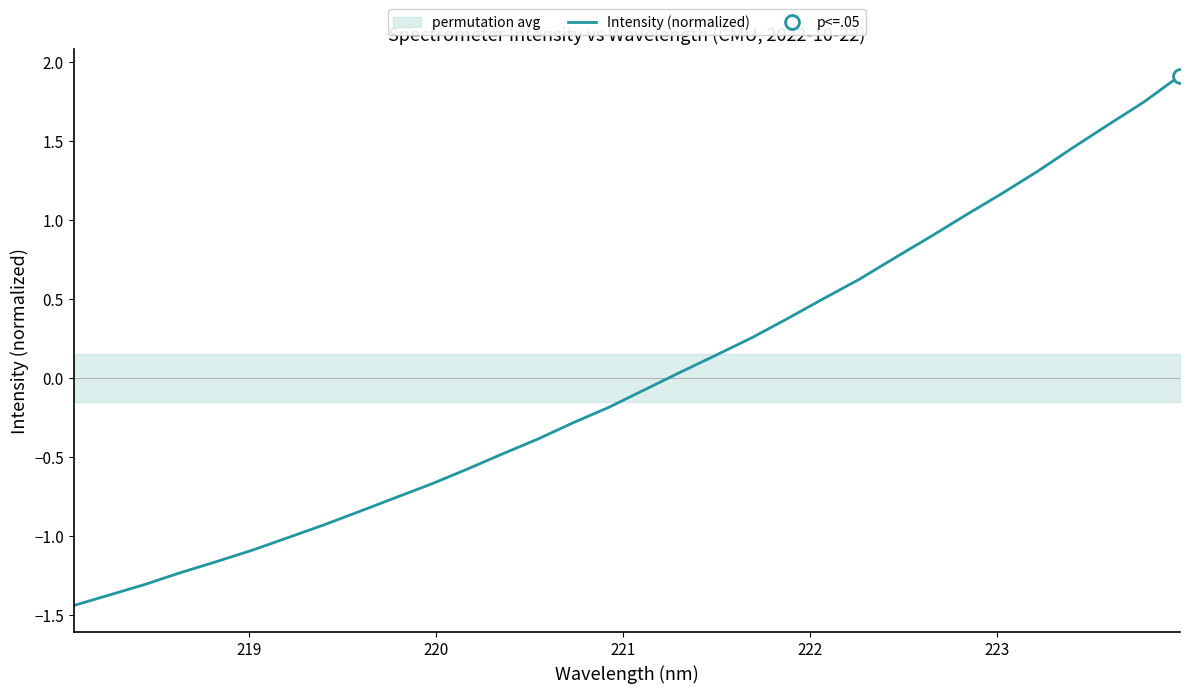

How many values exceed 0?

15